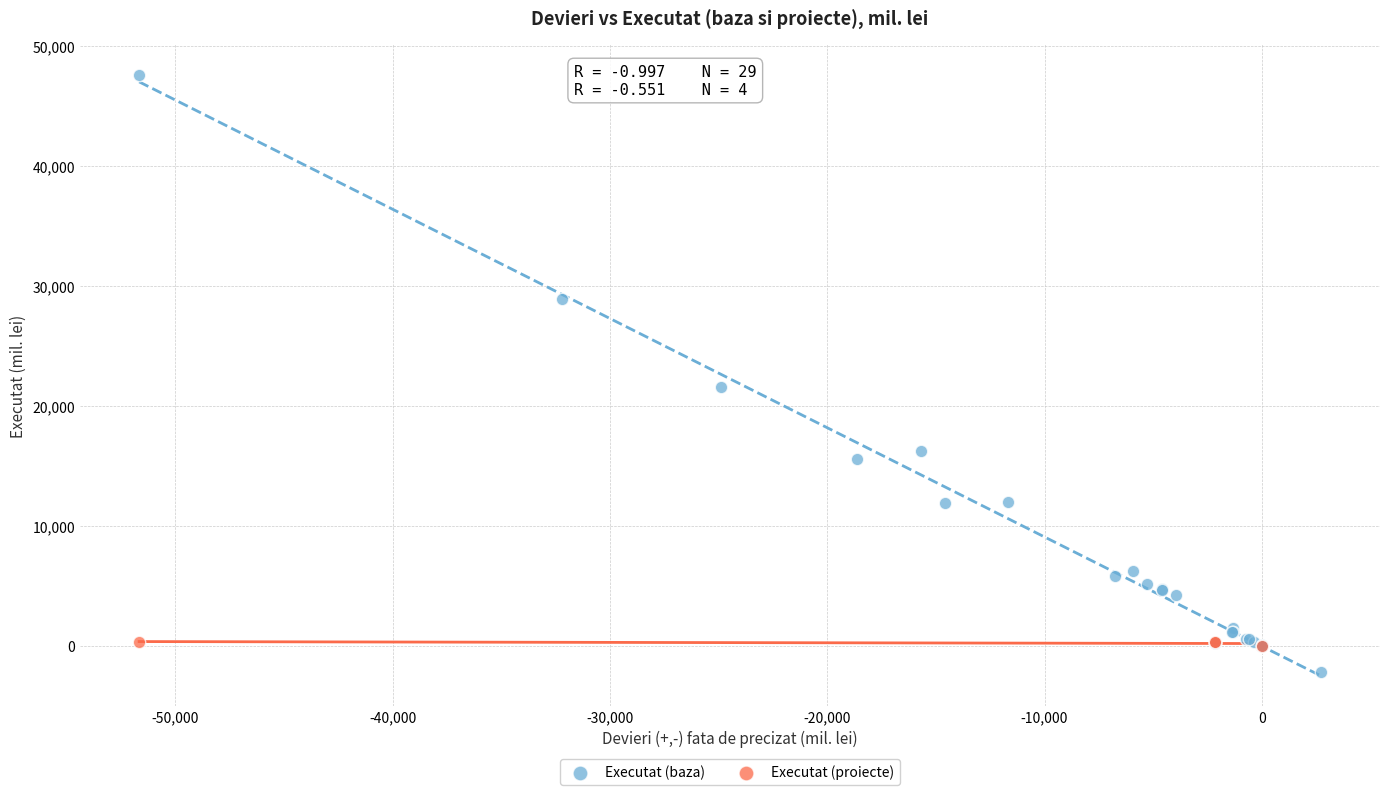

Which series has the largest Y range (max minus min)?

Executat (baza)